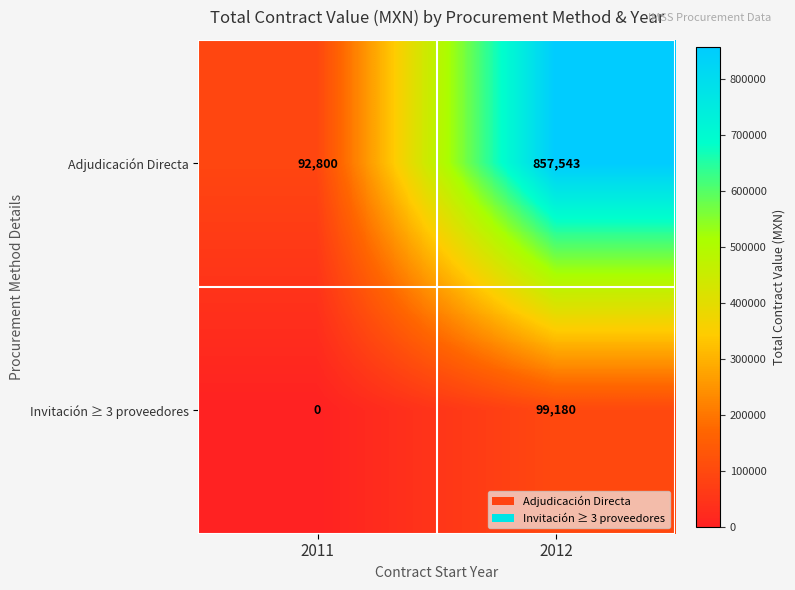

Rank the series by their average value, from lowest to highest.

Invitación ≥ 3 proveedores, Adjudicación Directa